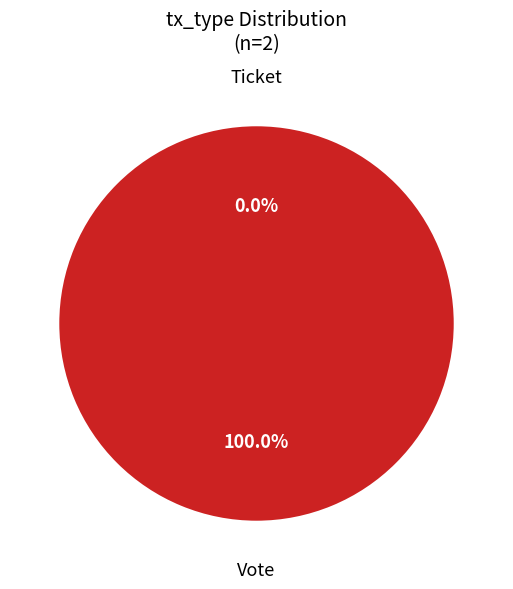

Which category has the smallest portion of the pie?

Ticket